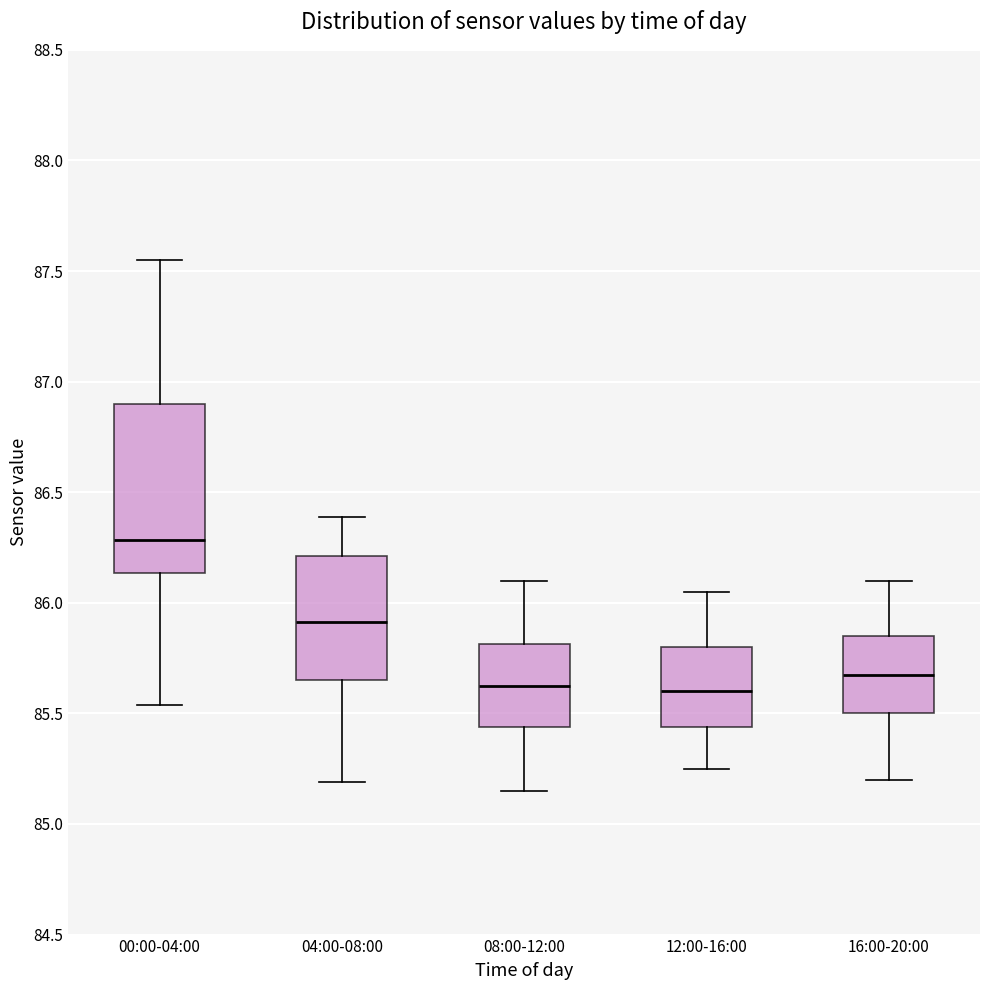

Which box has the highest median line?

00:00-04:00